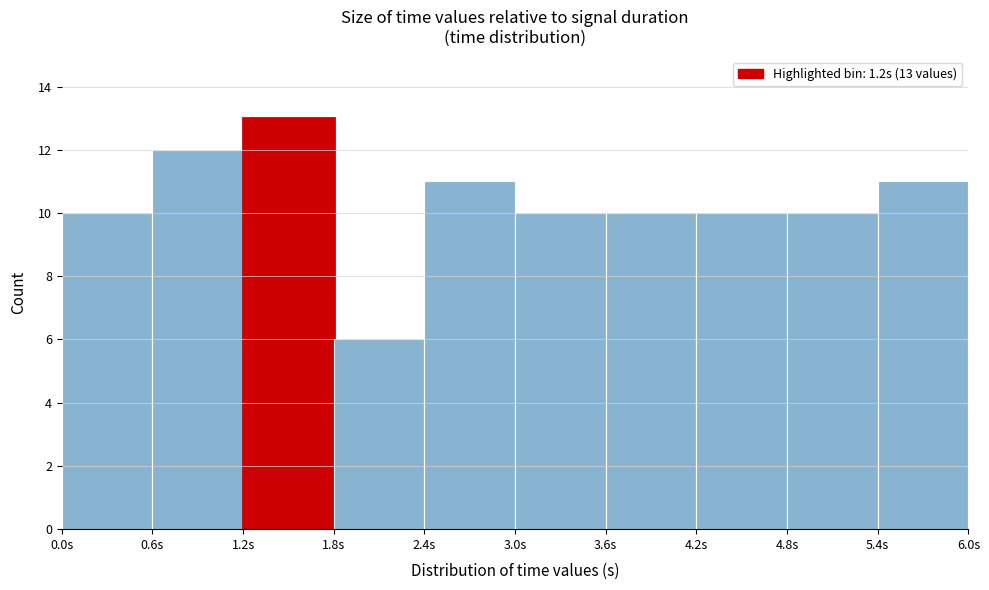

Which range on the x-axis has the tallest bar?

1.2 to 1.8